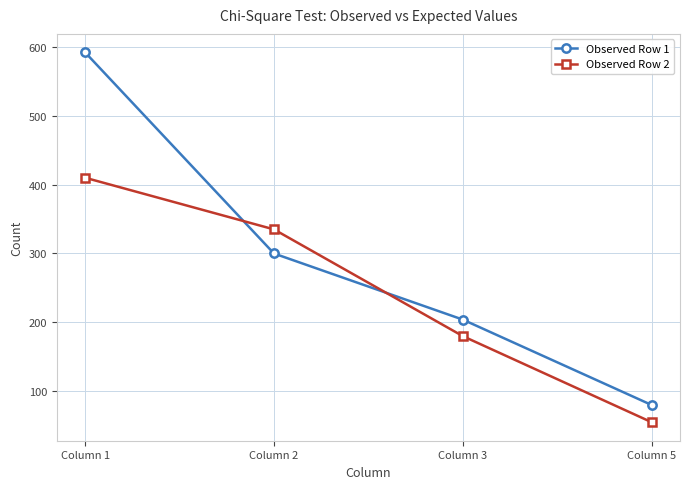

What are all the series names shown in the legend?

Observed Row 1, Observed Row 2